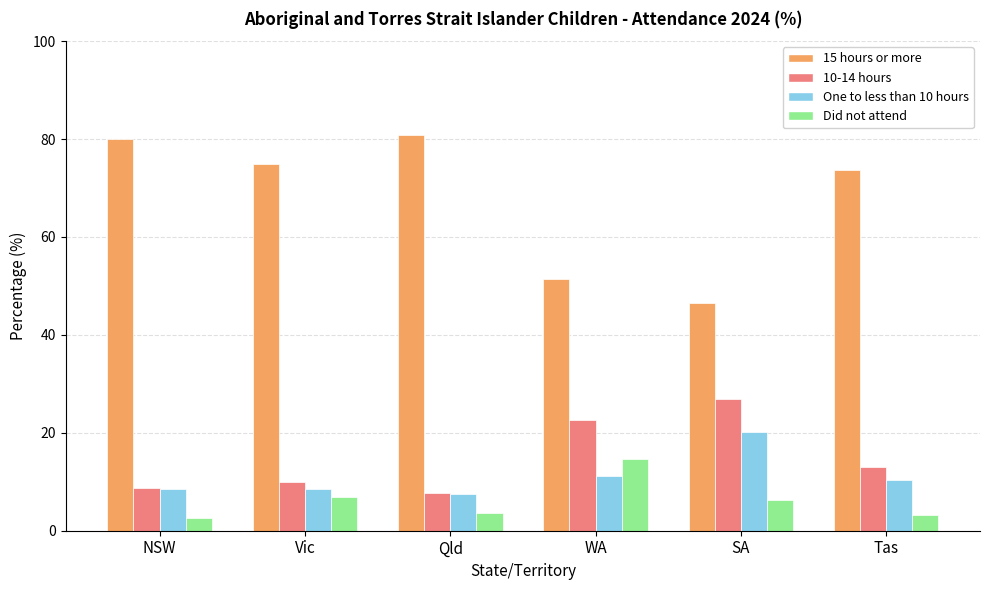

The value of 15 hours or more at Qld is 80.9. True or false?

True